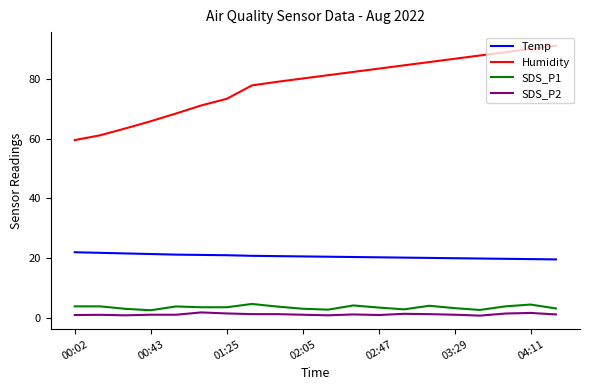

What is the difference between the maximum and minimum values in the SDS_P1 series?

2.1